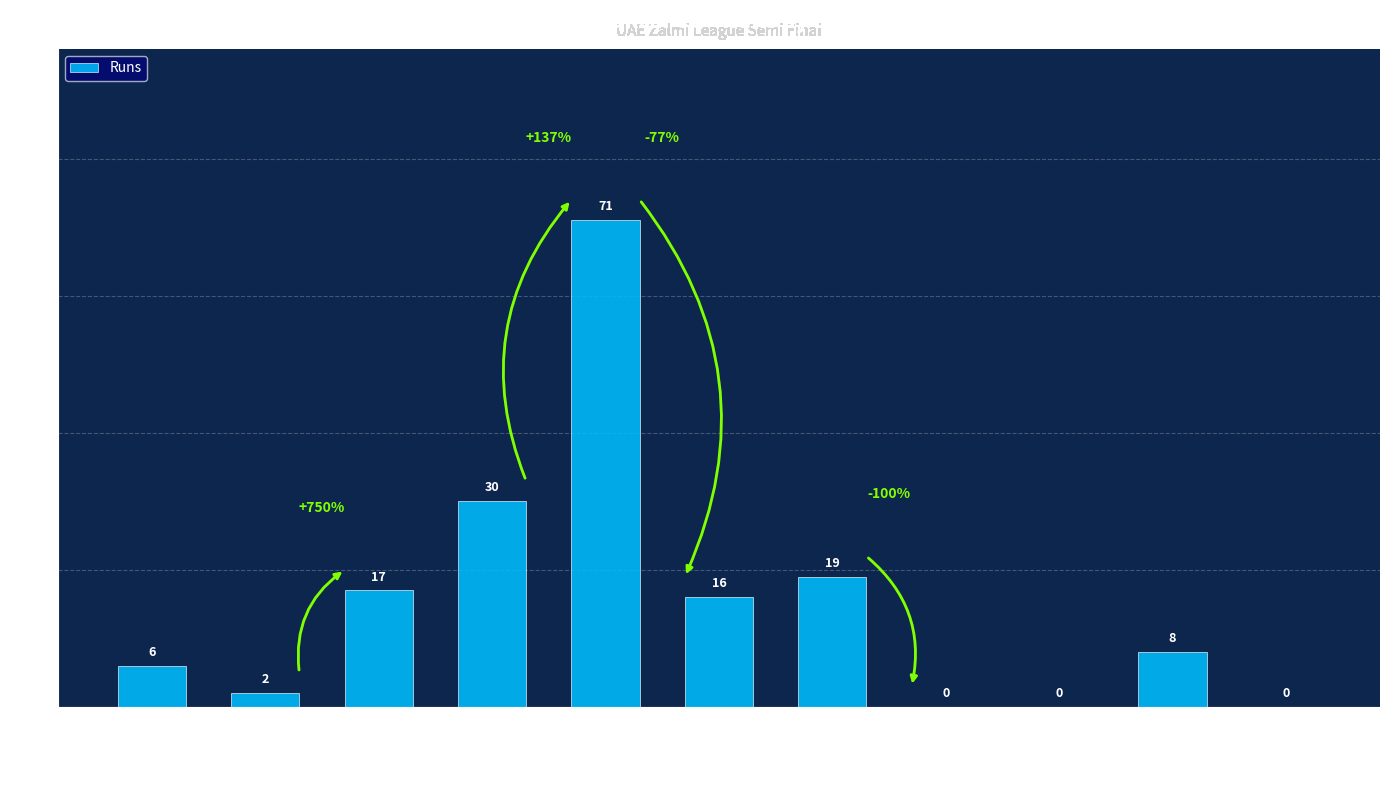

Is it true that the value at Harry Bharwal is -46?

False